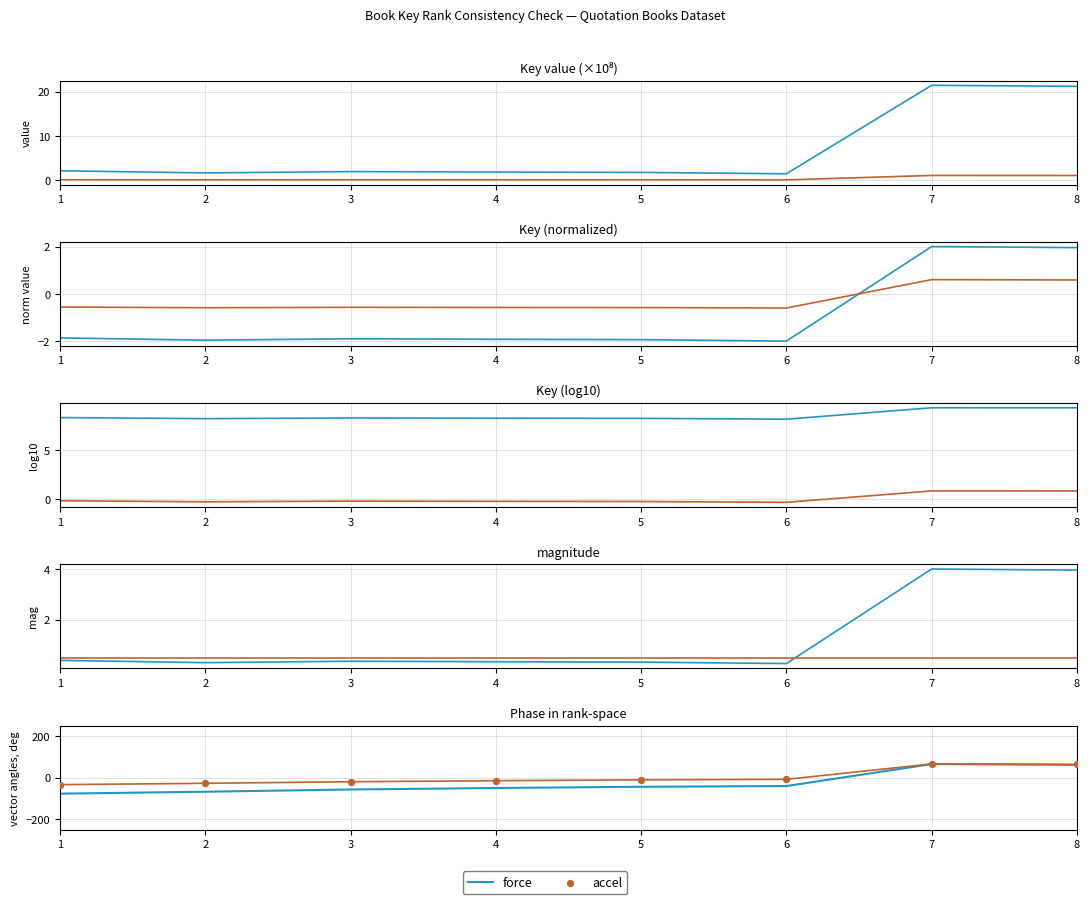

Approximately how many times larger is the value at 6 compared to 3?

0.7